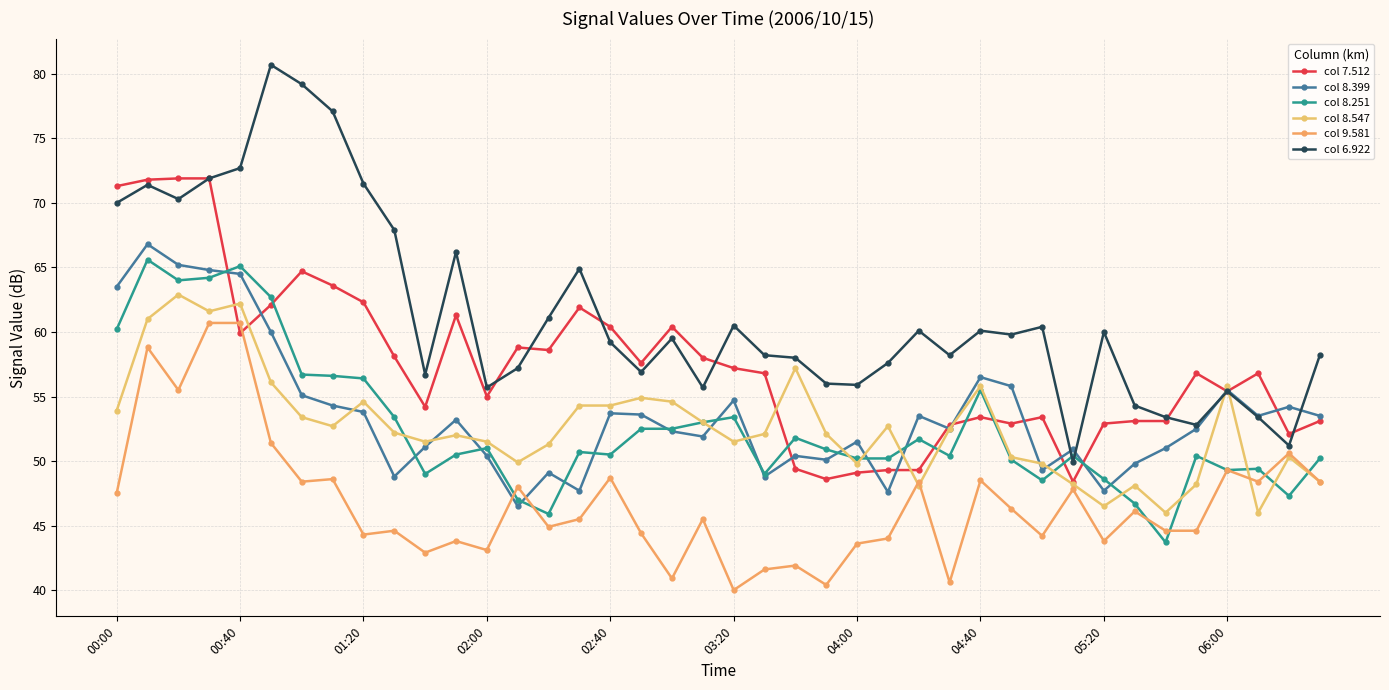

Does the chart have visible grid lines?

Yes